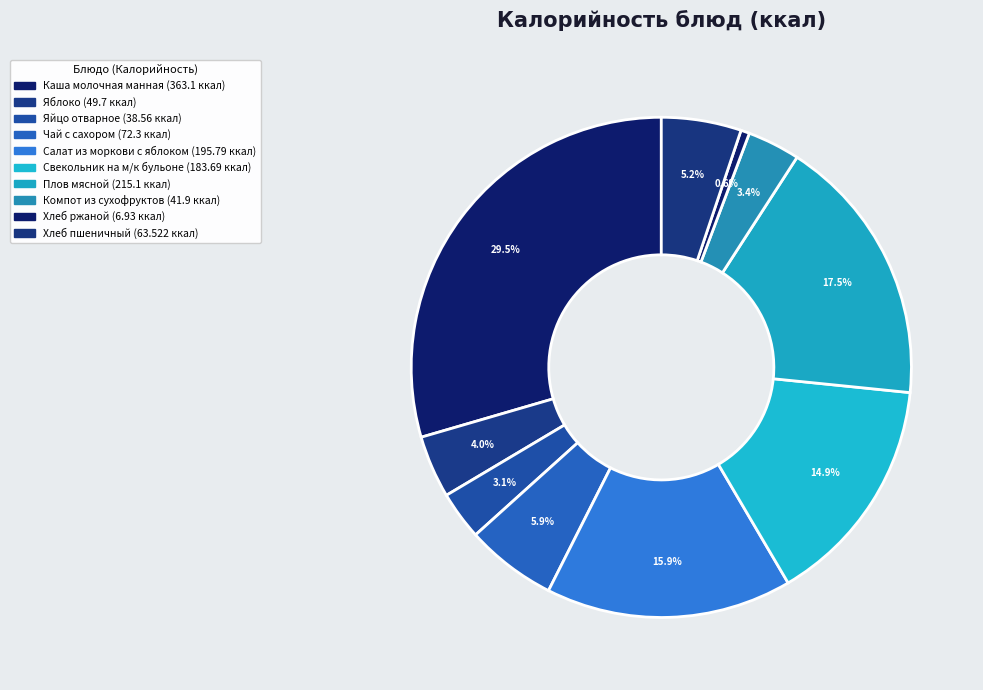

The Чай с сахором slice represents 1% of the pie. True or false?

False